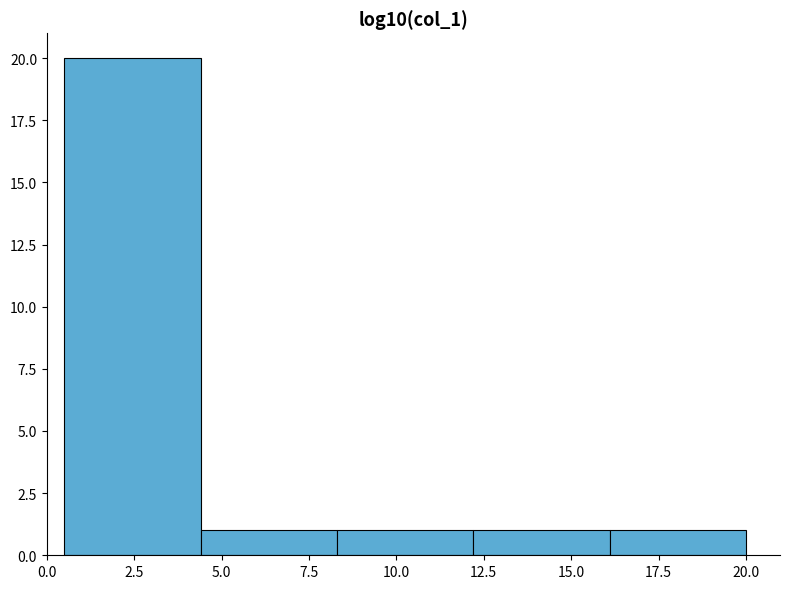

Over which range of the x-axis is the bar tallest?

0.5 to 4.4